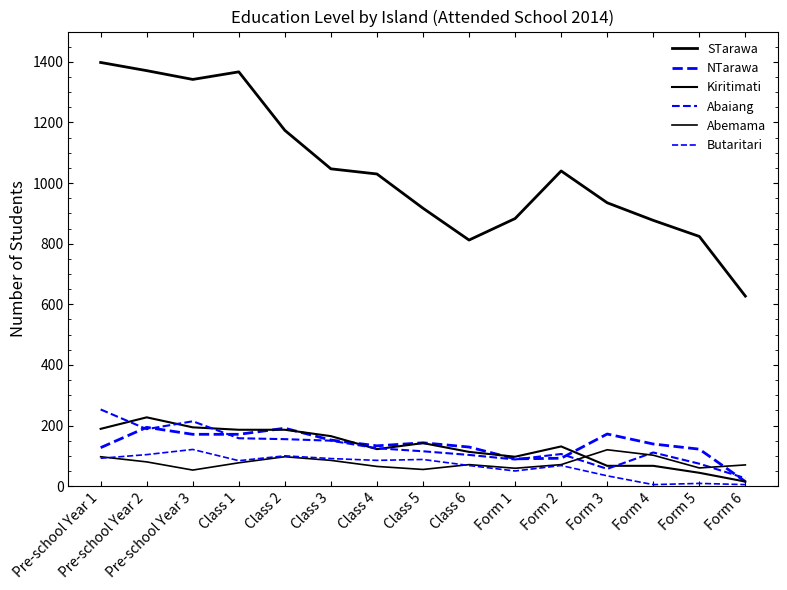

How many lines are shown in the chart?

6